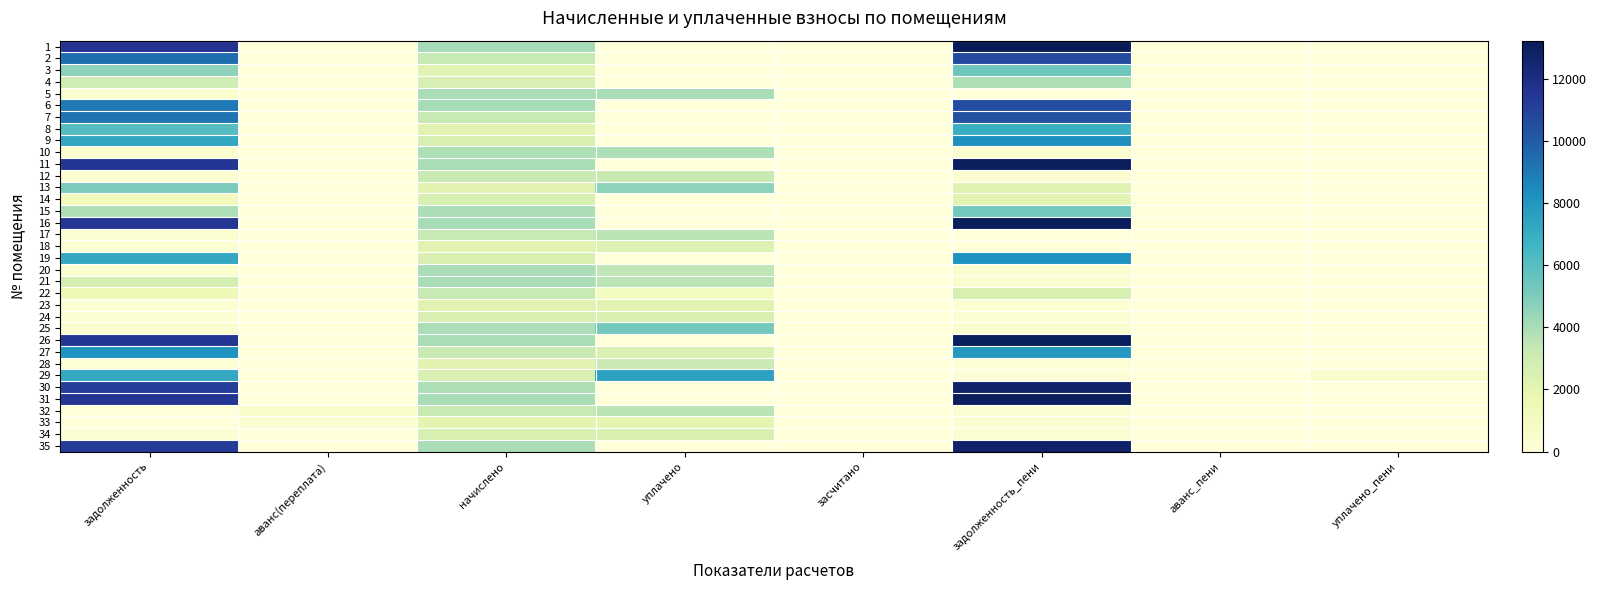

Reading left to right, what are all the values shown in this chart?

1: задолженность=11619.5	аванс(переплата)=0.0	начислено=4078.0	уплачено=0.0	засчитано=0.0	задолженность_пени=13222.3	аванс_пени=0.0	уплачено_пени=0.0
2: задолженность=9367.0	аванс(переплата)=0.0	начислено=3287.4	уплачено=0.0	засчитано=0.0	задолженность_пени=10659.1	аванс_пени=0.0	уплачено_пени=0.0
3: задолженность=4624.2	аванс(переплата)=0.0	начислено=2193.8	уплачено=0.0	засчитано=0.0	задолженность_пени=5452.9	аванс_пени=0.0	уплачено_пени=0.0
4: задолженность=2969.1	аванс(переплата)=0.0	начислено=2608.8	уплачено=0.0	засчитано=0.0	задолженность_пени=3901.5	аванс_пени=0.0	уплачено_пени=0.0
5: задолженность=444.3	аванс(переплата)=0.0	начислено=3998.9	уплачено=3998.9	засчитано=0.0	задолженность_пени=0.0	аванс_пени=0.0	уплачено_пени=0.0
6: задолженность=9026.0	аванс(переплата)=0.0	начислено=4045.1	уплачено=0.0	засчитано=0.0	задолженность_пени=10564.4	аванс_пени=0.0	уплачено_пени=0.0
7: задолженность=9160.5	аванс(переплата)=0.0	начислено=3215.0	уплачено=0.0	засчитано=0.0	задолженность_пени=10424.1	аванс_пени=0.0	уплачено_пени=0.0
8: задолженность=6082.0	аванс(переплата)=0.0	начислено=2134.5	уплачено=0.0	засчитано=0.0	задолженность_пени=6920.9	аванс_пени=0.0	уплачено_пени=0.0
9: задолженность=7264.4	аванс(переплата)=0.0	начислено=2549.5	уплачено=0.0	засчитано=0.0	задолженность_пени=8266.5	аванс_пени=0.0	уплачено_пени=0.0
10: задолженность=439.8	аванс(переплата)=0.0	начислено=3919.9	уплачено=3919.9	засчитано=0.0	задолженность_пени=439.8	аванс_пени=0.0	уплачено_пени=0.0
11: задолженность=11431.8	аванс(переплата)=0.0	начислено=4012.1	уплачено=0.0	засчитано=0.0	задолженность_пени=13008.8	аванс_пени=0.0	уплачено_пени=0.0
12: задолженность=357.2	аванс(переплата)=0.0	начислено=3215.0	уплачено=3215.0	засчитано=0.0	задолженность_пени=357.2	аванс_пени=0.0	уплачено_пени=0.0
13: задолженность=5078.0	аванс(переплата)=0.0	начислено=2134.5	уплачено=4602.3	засчитано=0.0	задолженность_пени=2250.5	аванс_пени=0.0	уплачено_пени=0.0
14: задолженность=1196.3	аванс(переплата)=0.0	начислено=2542.9	уплачено=0.0	засчитано=0.0	задолженность_пени=2067.6	аванс_пени=0.0	уплачено_пени=0.0
15: задолженность=3897.6	аванс(переплата)=0.0	начислено=3946.2	уплачено=0.0	засчитано=0.0	задолженность_пени=5288.2	аванс_пени=0.0	уплачено_пени=0.0
16: задолженность=11506.9	аванс(переплата)=0.0	начислено=4038.5	уплачено=0.0	засчитано=0.0	задолженность_пени=13094.2	аванс_пени=0.0	уплачено_пени=0.0
17: задолженность=357.9	аванс(переплата)=0.0	начислено=3221.6	уплачено=3579.5	засчитано=0.0	задолженность_пени=0.0	аванс_пени=0.0	уплачено_пени=0.0
18: задолженность=239.5	аванс(переплата)=0.0	начислено=2141.1	уплачено=2379.0	засчитано=0.0	задолженность_пени=0.0	аванс_пени=0.0	уплачено_пени=2.3
19: задолженность=7208.2	аванс(переплата)=0.0	начислено=2529.8	уплачено=0.0	засчитано=0.0	задолженность_пени=8202.6	аванс_пени=0.0	уплачено_пени=0.0
20: задолженность=437.7	аванс(переплата)=0.0	начислено=3939.7	уплачено=3501.9	засчитано=0.0	задолженность_пени=437.7	аванс_пени=0.0	уплачено_пени=0.0
21: задолженность=2709.9	аванс(переплата)=0.0	начислено=4025.2	уплачено=3578.0	засчитано=0.0	задолженность_пени=447.2	аванс_пени=0.0	уплачено_пени=48.7
22: задолженность=1435.8	аванс(переплата)=0.0	начислено=3215.0	уплачено=1071.1	засчитано=0.0	задолженность_пени=2535.8	аванс_пени=0.0	уплачено_пени=3.1
23: задолженность=237.9	аванс(переплата)=0.0	начислено=2141.1	уплачено=2141.1	засчитано=0.0	задолженность_пени=237.9	аванс_пени=0.0	уплачено_пени=0.0
24: задолженность=281.1	аванс(переплата)=0.0	начислено=2529.8	уплачено=2529.8	засчитано=0.0	задолженность_пени=281.2	аванс_пени=0.0	уплачено_пени=0.0
25: задолженность=437.7	аванс(переплата)=0.0	начислено=3939.7	уплачено=5252.9	засчитано=0.0	задолженность_пени=437.7	аванс_пени=0.0	уплачено_пени=38.6
26: задолженность=11450.5	аванс(переплата)=0.0	начислено=4018.7	уплачено=0.0	засчитано=0.0	задолженность_пени=13030.0	аванс_пени=0.0	уплачено_пени=0.0
27: задолженность=8150.2	аванс(переплата)=0.0	начислено=3215.0	уплачено=2500.0	засчитано=0.0	задолженность_пени=7887.7	аванс_пени=0.0	уплачено_пени=0.0
28: задолженность=239.4	аванс(переплата)=0.0	начислено=2154.2	уплачено=3111.7	засчитано=0.0	задолженность_пени=239.4	аванс_пени=0.0	уплачено_пени=18.1
29: задолженность=7208.2	аванс(переплата)=0.0	начислено=2529.8	уплачено=7491.3	засчитано=0.0	задолженность_пени=104.3	аванс_пени=0.0	уплачено_пени=535.4
30: задолженность=11150.2	аванс(переплата)=0.0	начислено=3913.3	уплачено=0.0	засчитано=0.0	задолженность_пени=12688.3	аванс_пени=0.0	уплачено_пени=0.0
31: задолженность=11469.2	аванс(переплата)=0.0	начислено=4025.2	уплачено=0.0	засчитано=0.0	задолженность_пени=13051.3	аванс_пени=0.0	уплачено_пени=0.0
32: задолженность=0.0	аванс(переплата)=719.3	начислено=3215.0	уплачено=3578.2	засчитано=0.0	задолженность_пени=352.3	аванс_пени=0.0	уплачено_пени=6.0
33: задолженность=0.0	аванс(переплата)=402.5	начислено=2042.3	уплачено=1990.9	засчитано=0.0	задолженность_пени=278.3	аванс_пени=0.0	уплачено_пени=9.1
34: задолженность=281.8	аванс(переплата)=0.0	начислено=2536.4	уплачено=2536.4	засчитано=0.0	задолженность_пени=281.8	аванс_пени=0.0	уплачено_пени=0.0
35: задолженность=11244.1	аванс(переплата)=0.0	начислено=3946.2	уплачено=0.0	засчитано=0.0	задолженность_пени=12795.2	аванс_пени=0.0	уплачено_пени=0.0